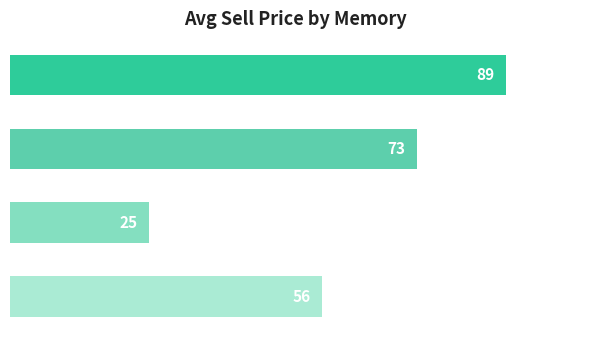

How many bars are there in total?

4